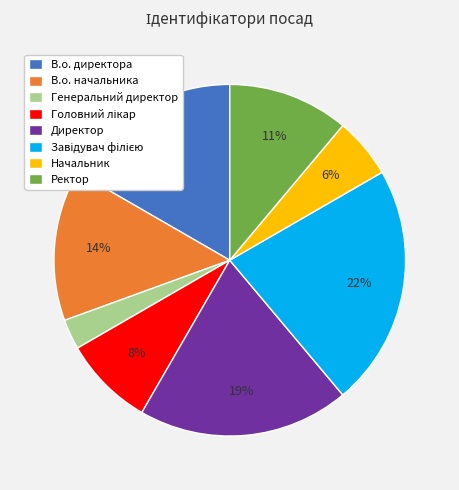

To the nearest percent, what portion does Генеральний директор represent?

3%